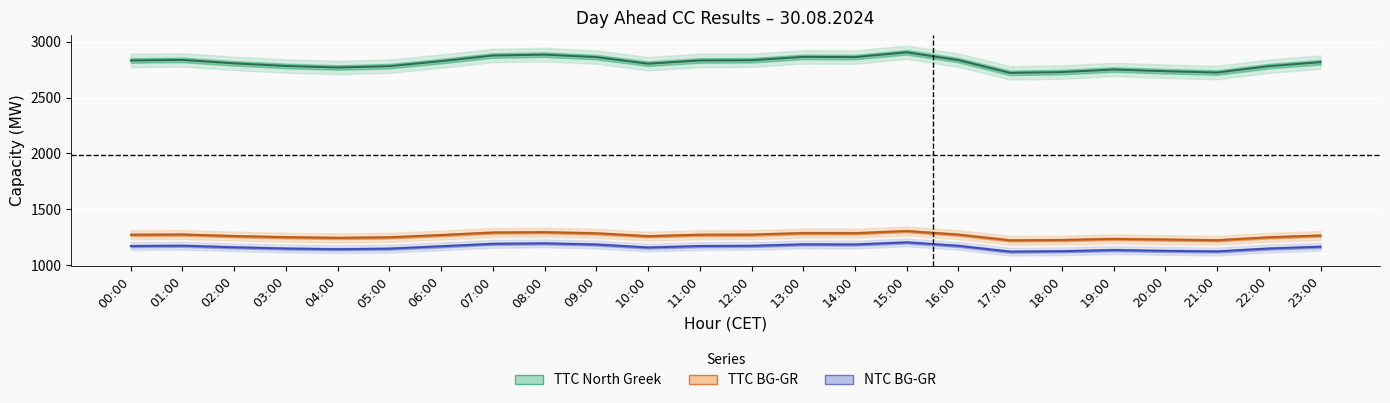

What is the value of the NTC BG-GR point at the 15th from the left?

1187